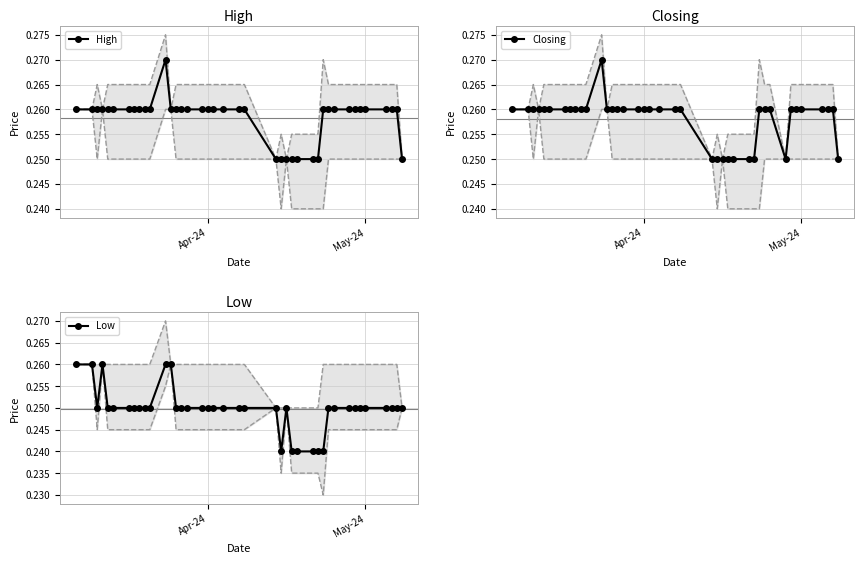

Is the value of Closing at 17 greater than the value of High at 33?

No